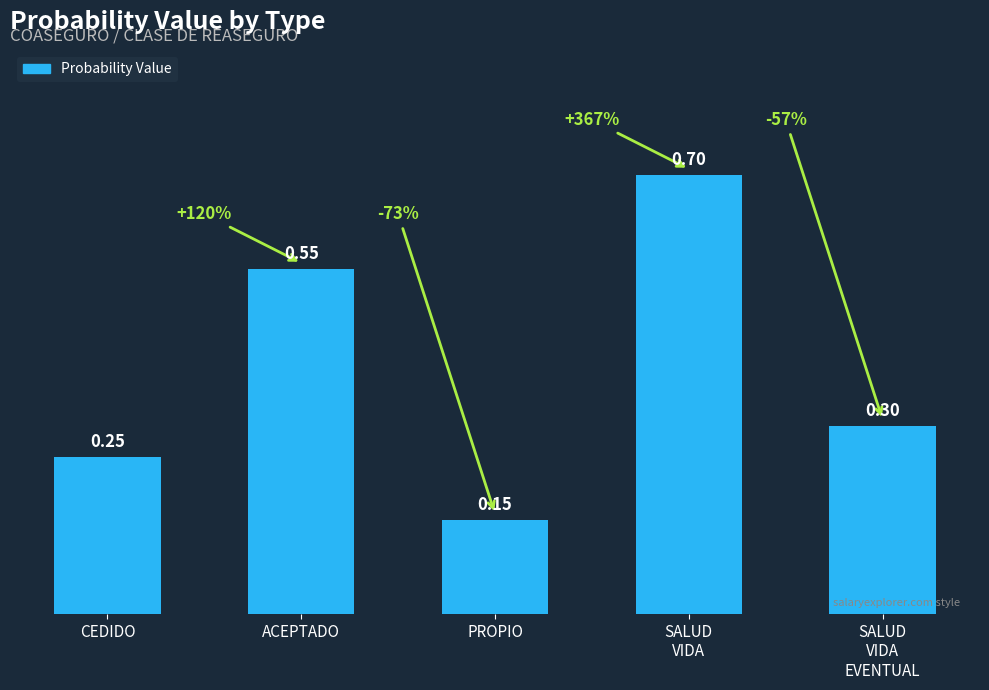

What is the label of the 1st bar from the left?

CEDIDO